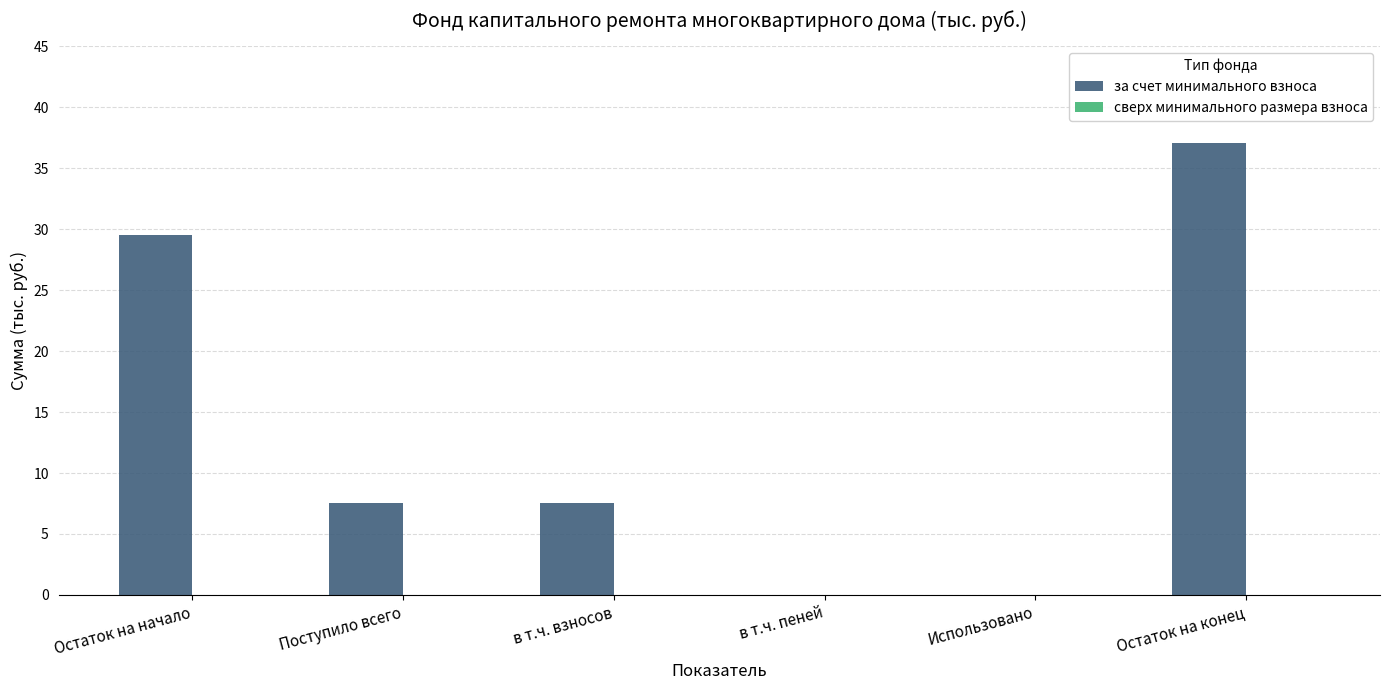

Are the bars horizontal?

No